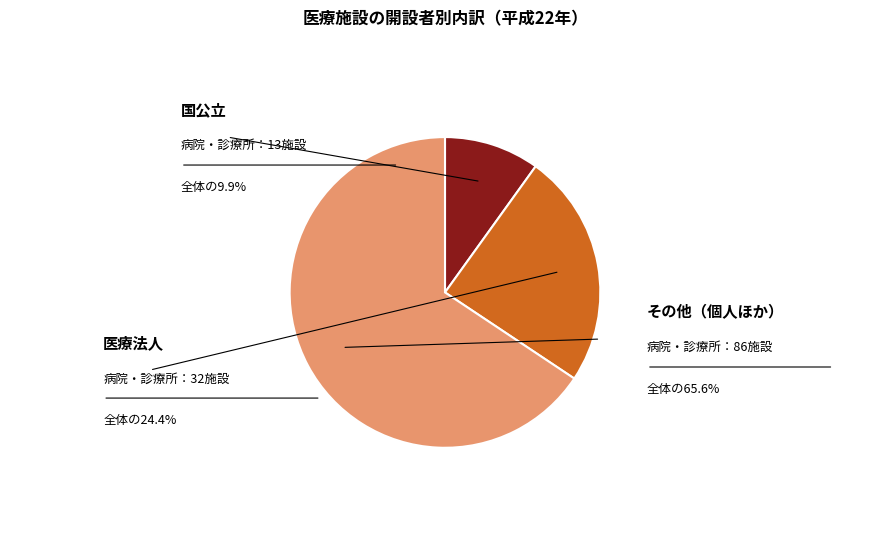

Does any single category account for the majority?

Yes